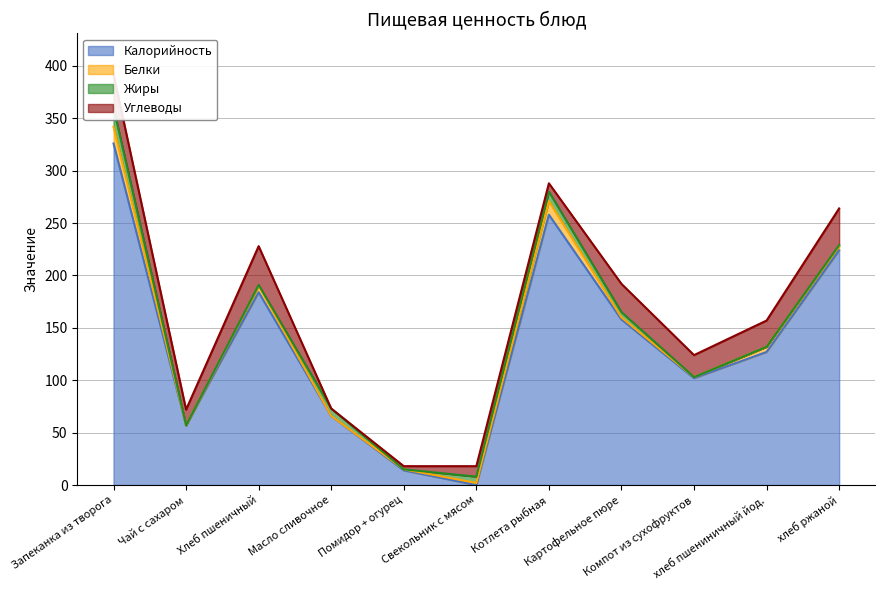

Reading left to right, transcribe all the data shown in this chart.

Калорийность: 326	57	184	66	14	0	258	158	102	127	224
Белки: 16	0	6	0	1	2	13	2	1	5	4
Жиры: 18	0	1	7	0	6	9	5	0	0	1
Углеводы: 32	15	37	0	3	10	8	27	21	25	35